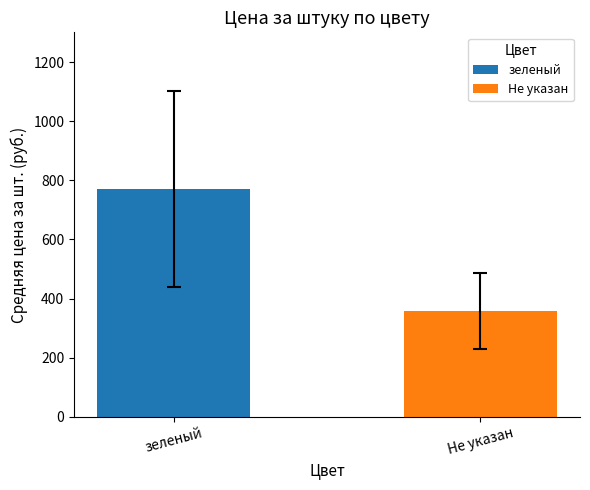

Rank the categories by value from highest to lowest.

зеленый, Не указан